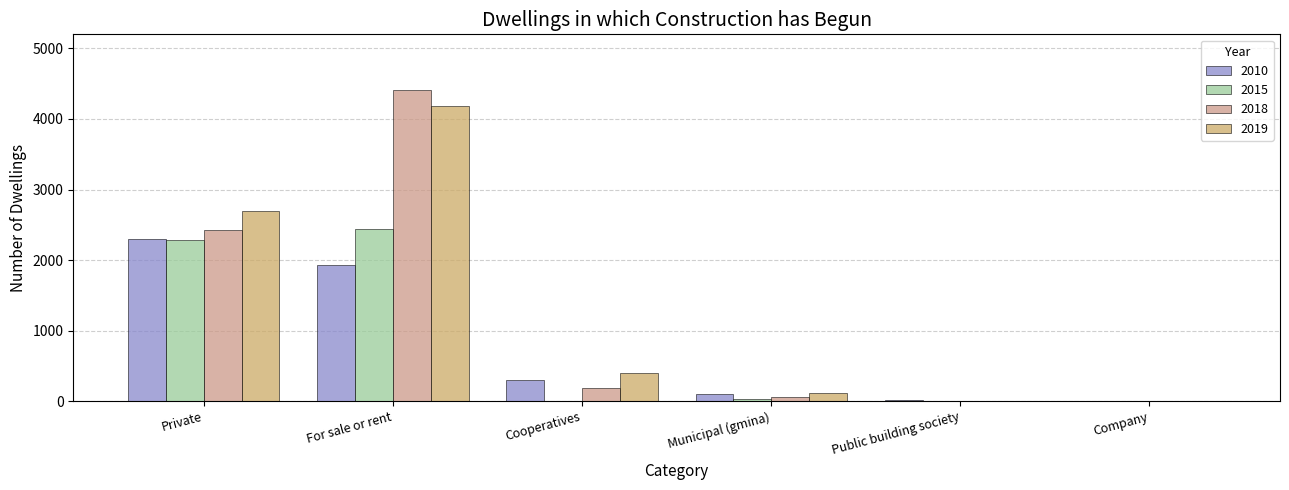

What is the spread (max minus min) of values at Cooperatives?

394